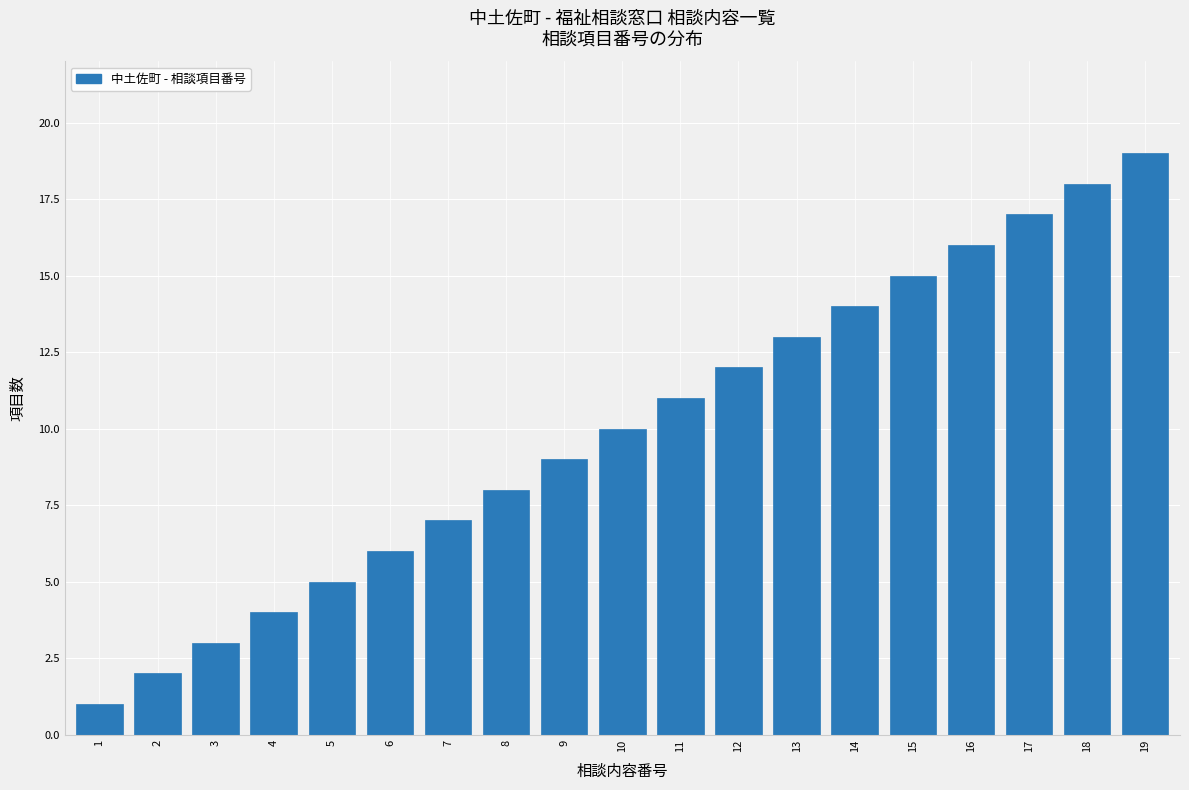

What is the maximum value shown in the chart?

19